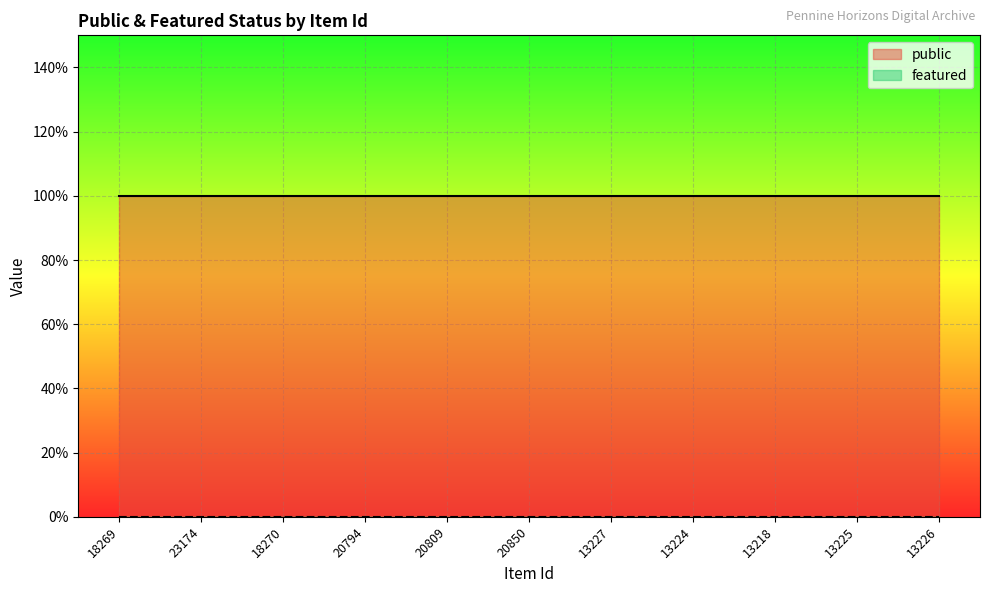

What is the sum of all public values?

11